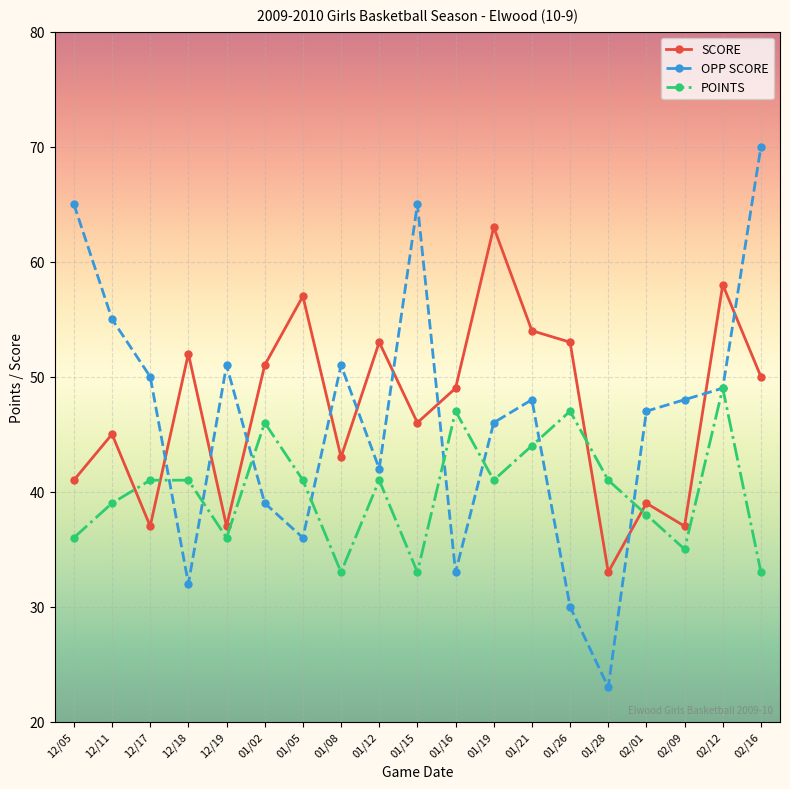

Is the value of OPP SCORE at 01/28 greater than the value of SCORE at 01/28?

No